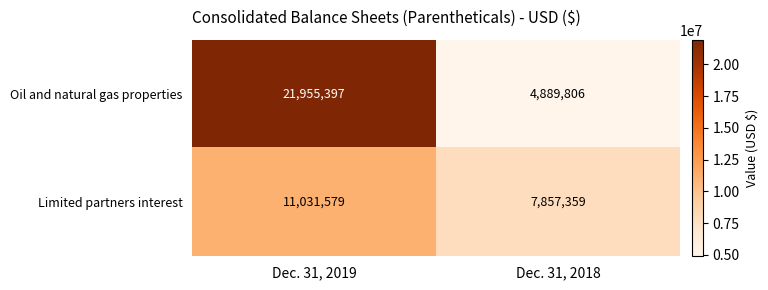

List the series in order of their overall mean, lowest first.

Limited partners interest, Oil and natural gas properties